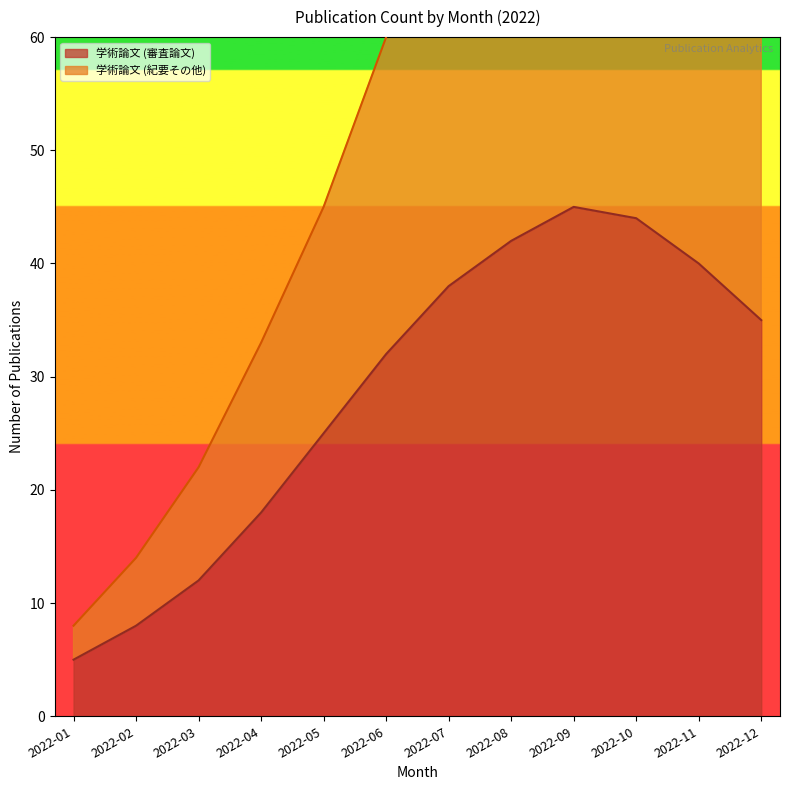

What are all the series names shown in the legend?

学術論文 (審査論文), 学術論文 (紀要その他)